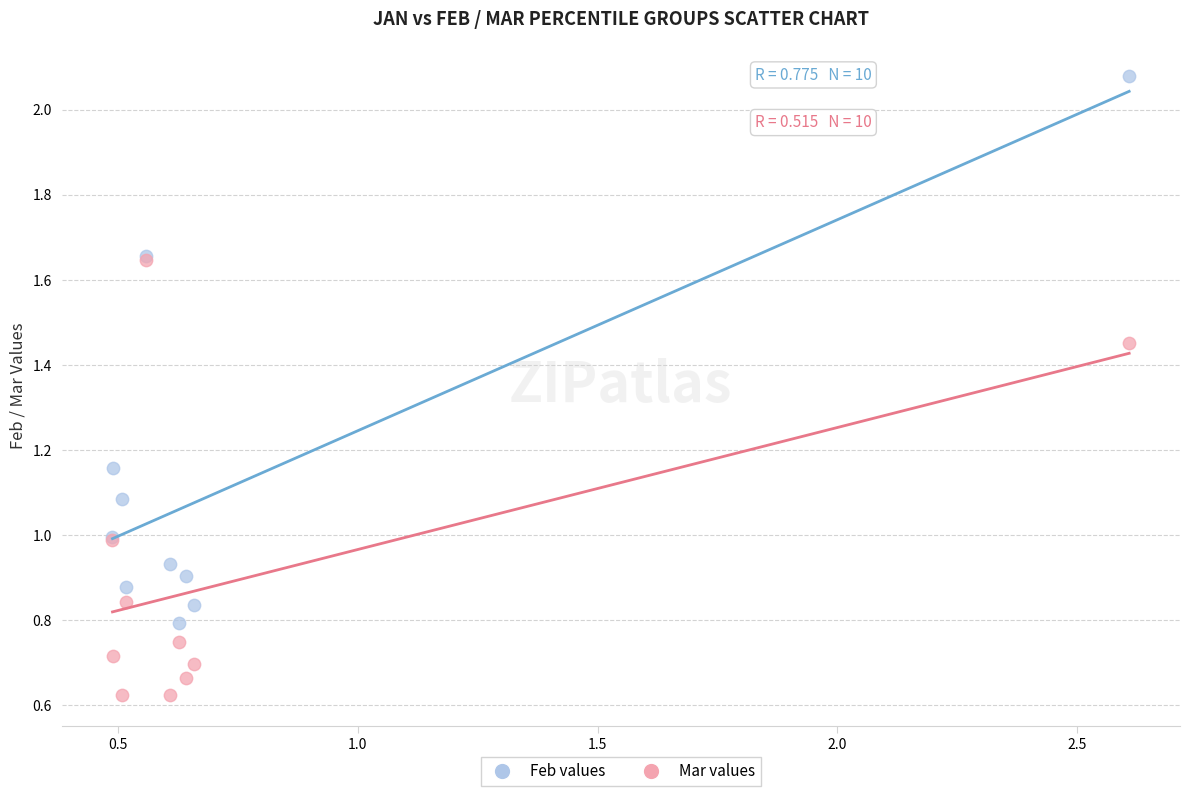

Which series reaches the minimum Y coordinate?

Mar values